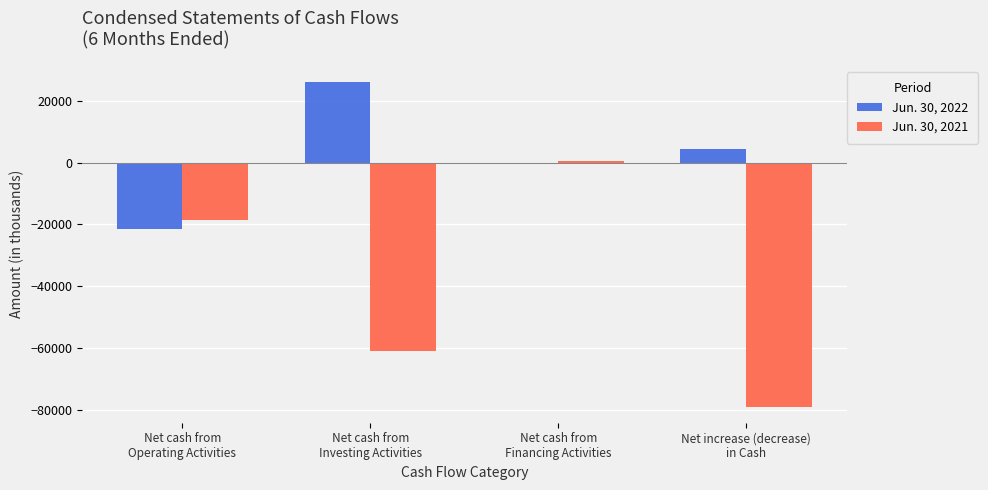

Is the value of Jun. 30, 2022 at Net cash from
Operating Activities greater than the value of Jun. 30, 2021 at Net cash from
Investing Activities?

Yes